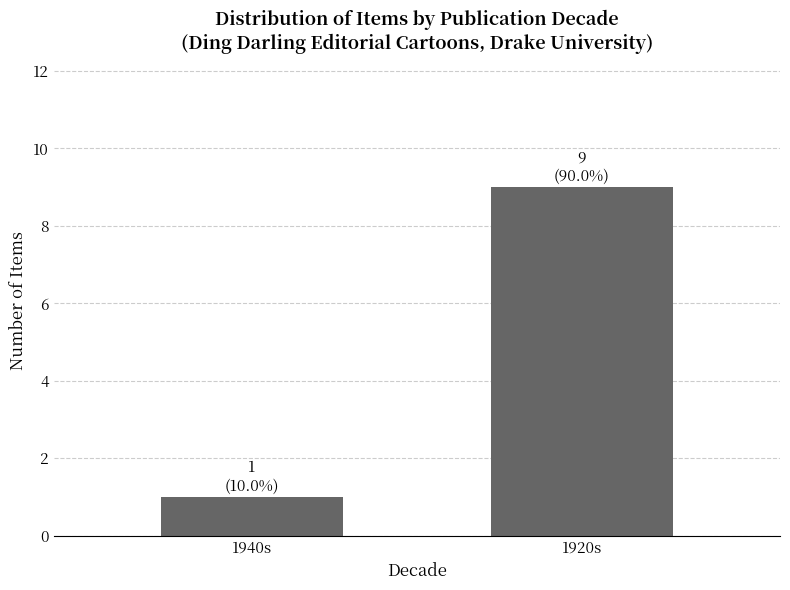

What is the label of the 2nd bar from the left?

1920s